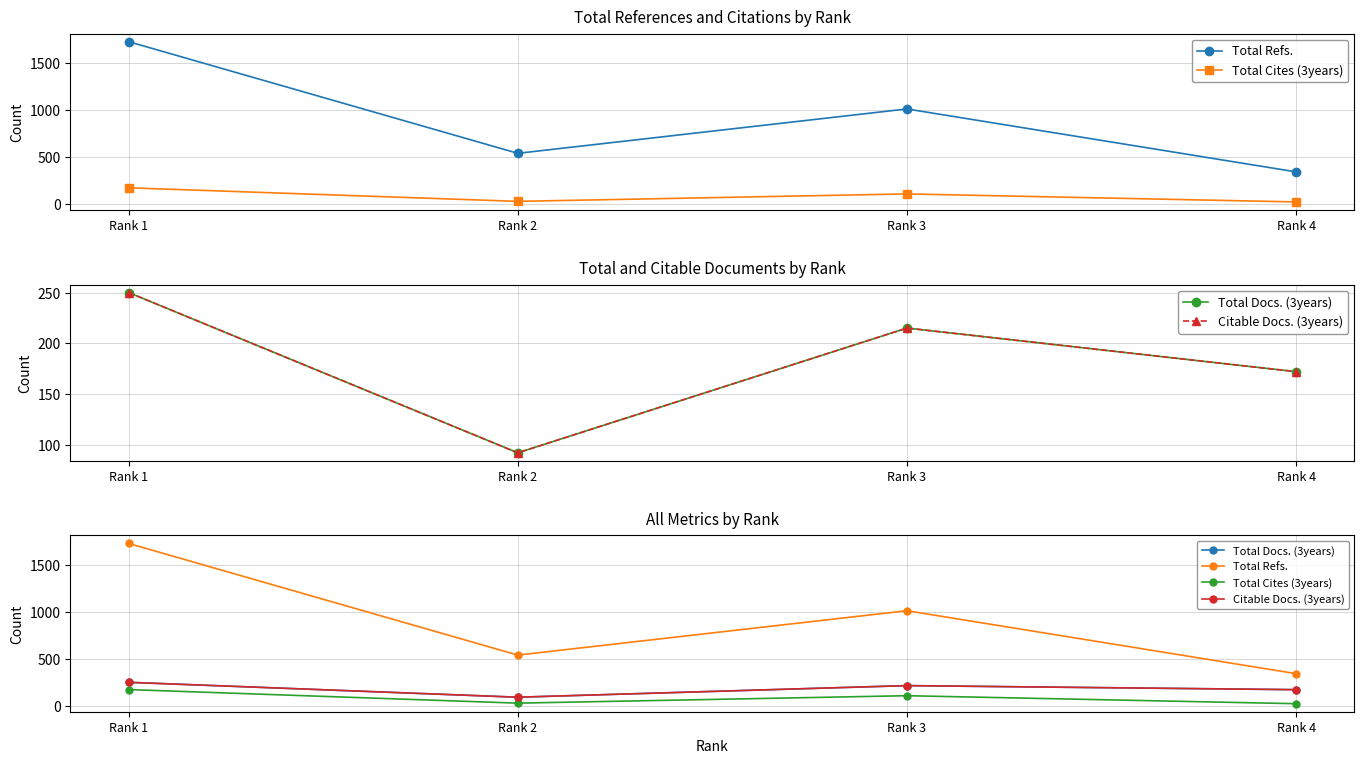

Is it true that Total Refs. equals 2854 at Rank 1?

False